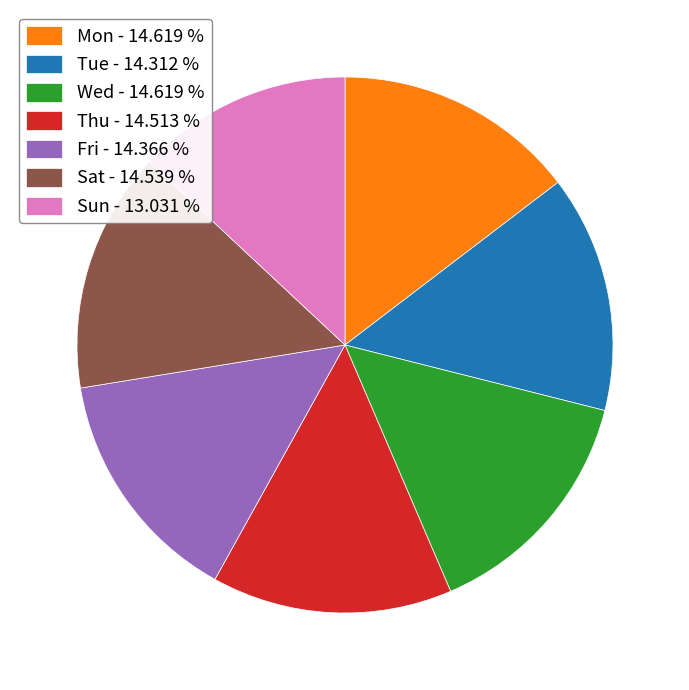

Does any single category account for the majority?

No